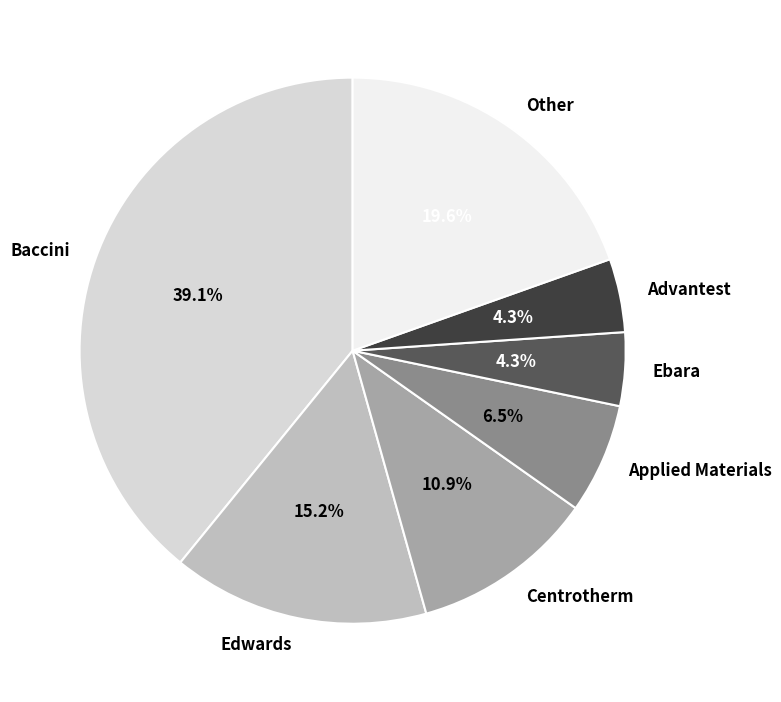

How many slices are in this pie chart?

7